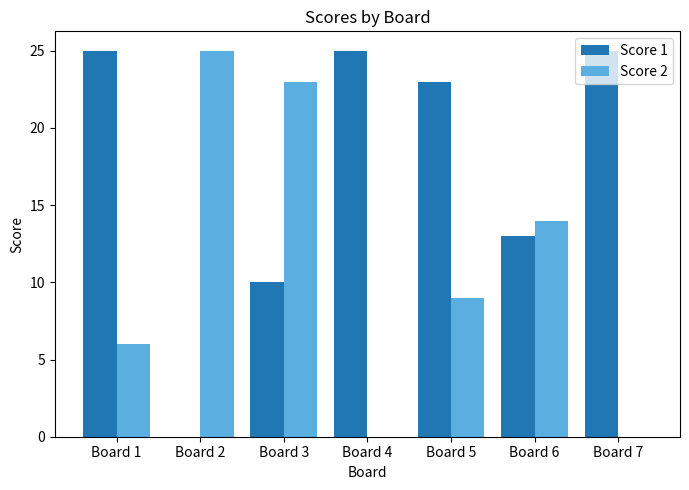

Which series changed the most between Board 4 and Board 5?

Score 2